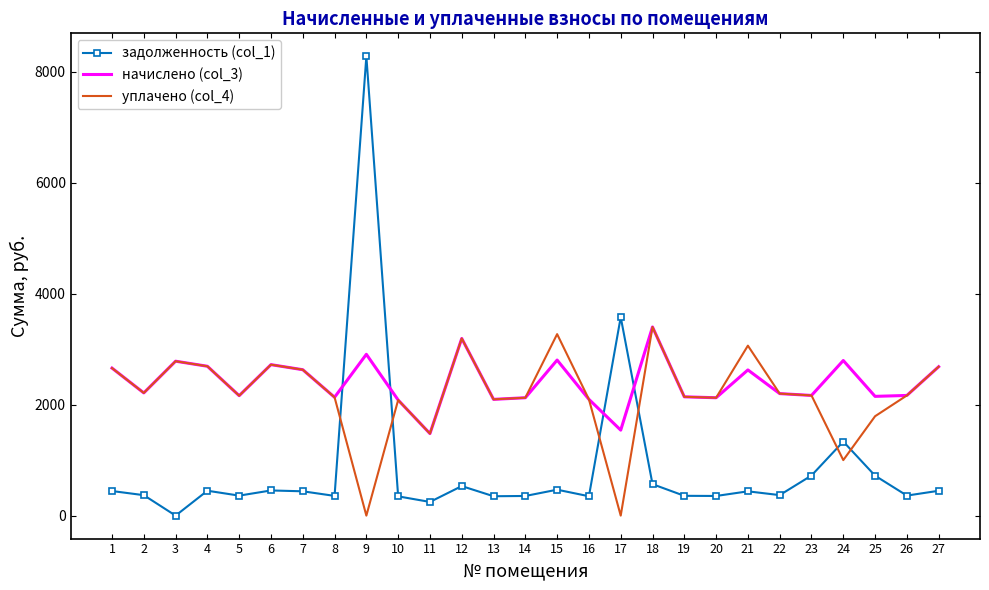

What is the total value across all series at 23?

5053.0